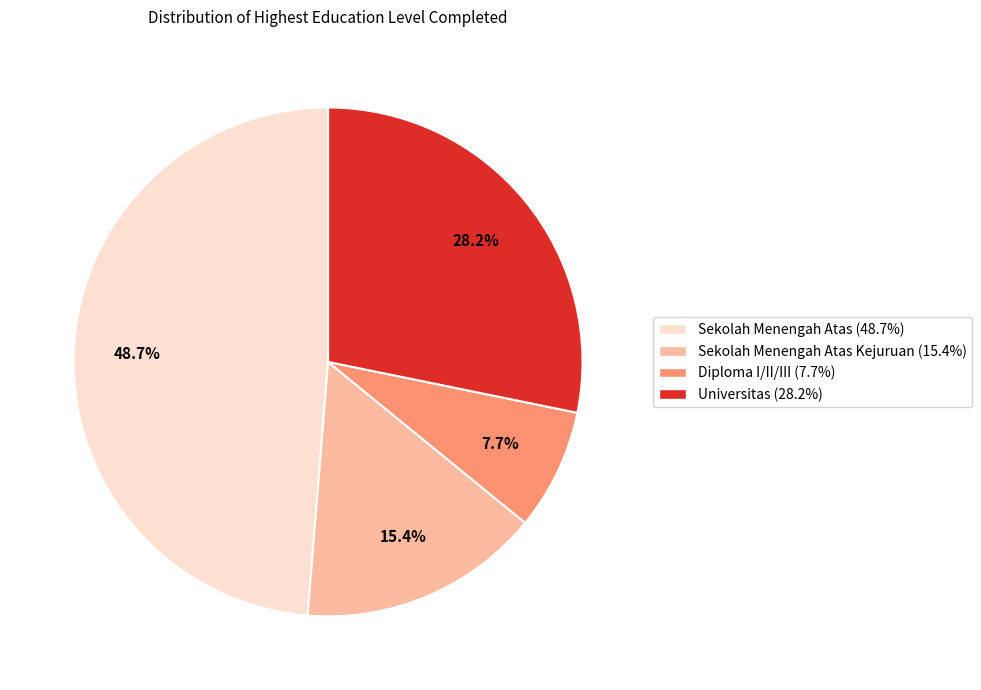

Is there any slice that represents more than half of the pie?

No